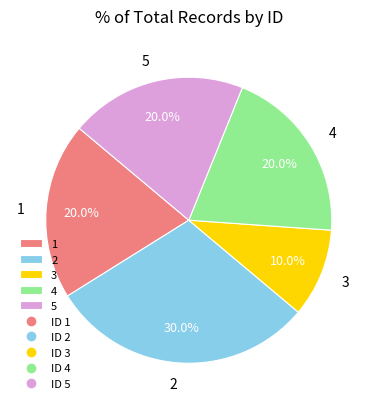

How many segments does this pie chart have?

5